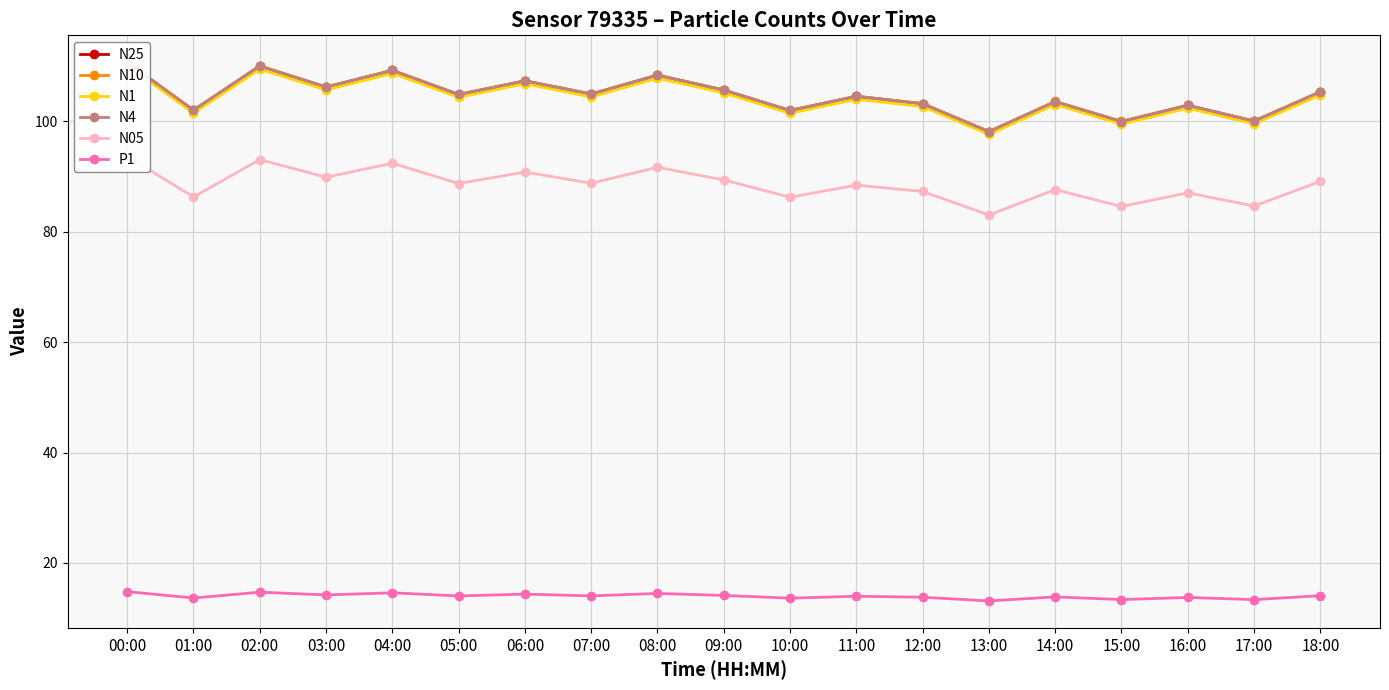

Rank the series by their maximum value, from lowest to highest.

P1, N05, N1, N25, N4, N10